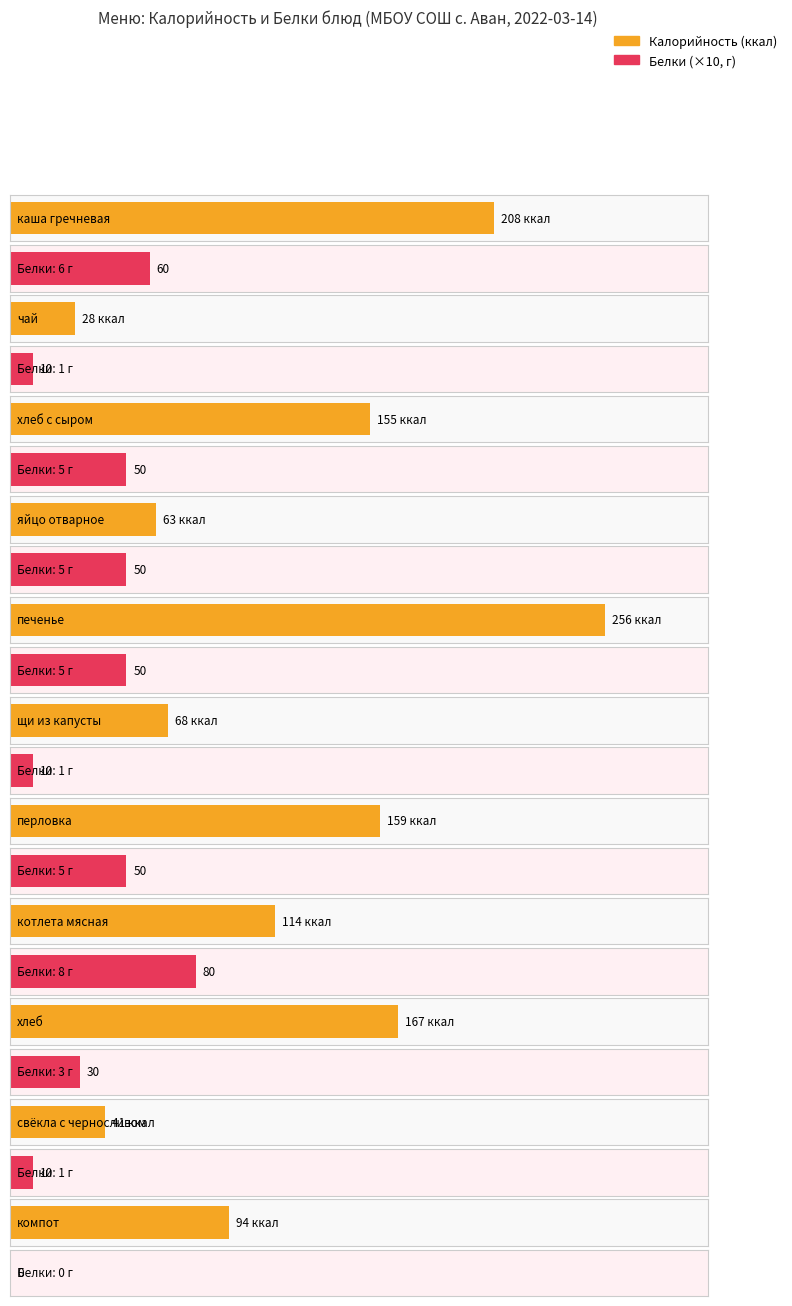

List the series in order of their peak value, lowest first.

Белки, Калорийность